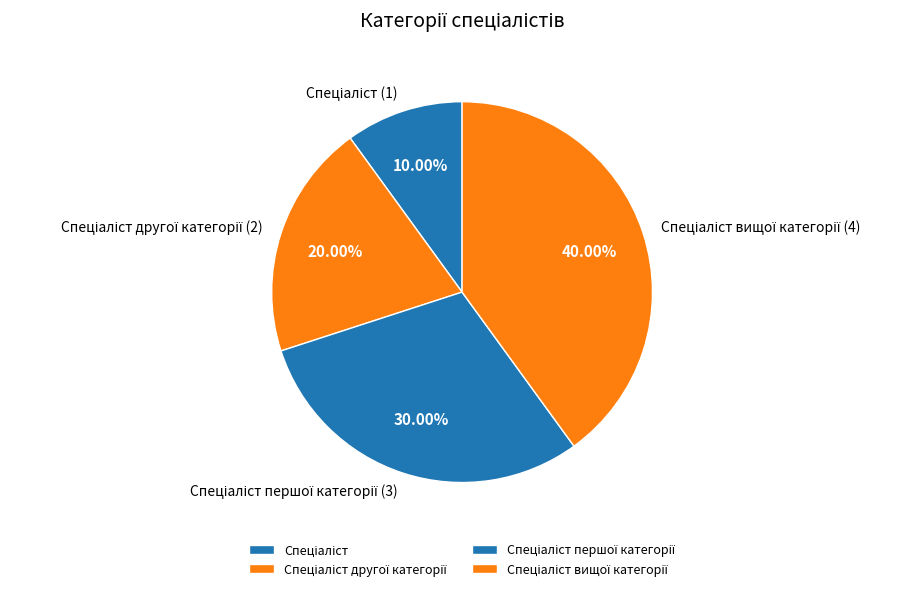

Is there a majority slice in this chart?

No